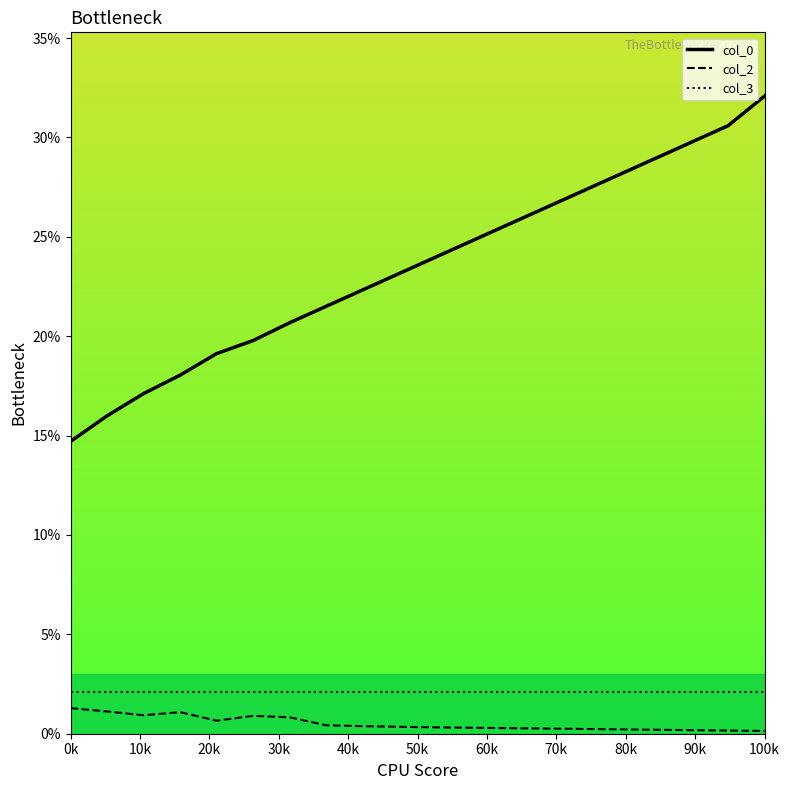

What is the value of the col_0 point at the 19th from the left?

0.3